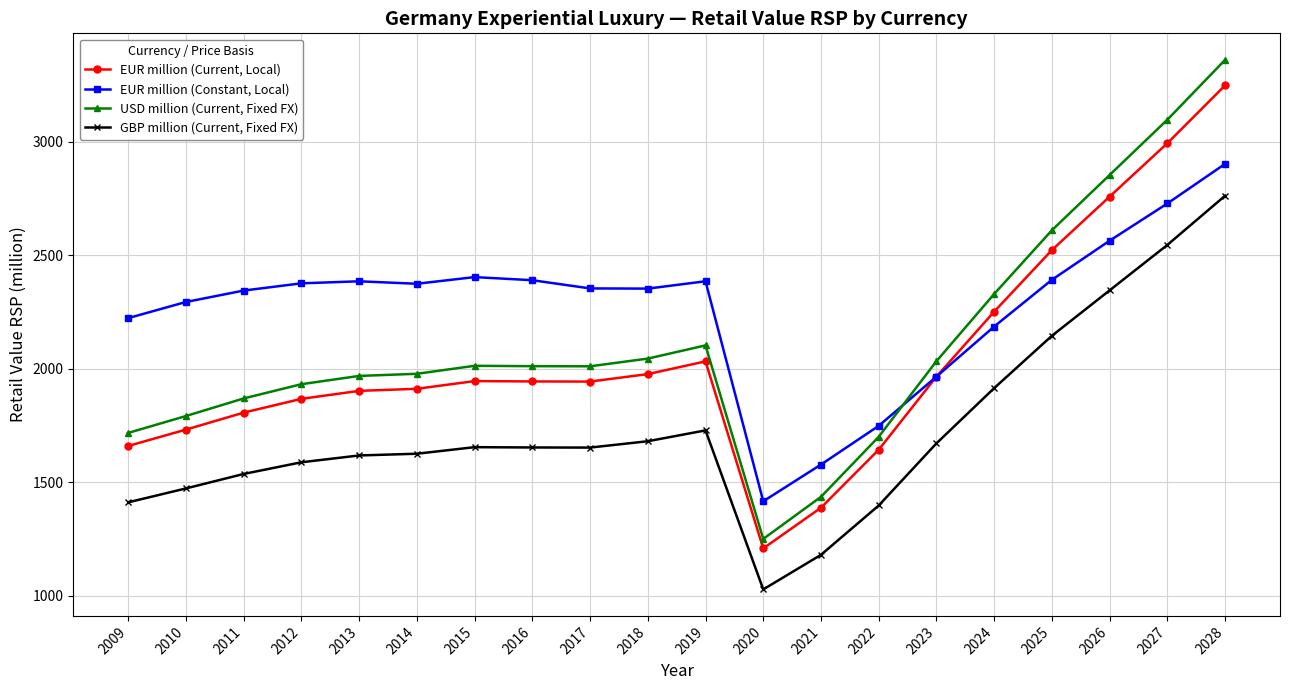

The EUR million (Current, Local) series shows 1207.8 at 2020. True or false?

True